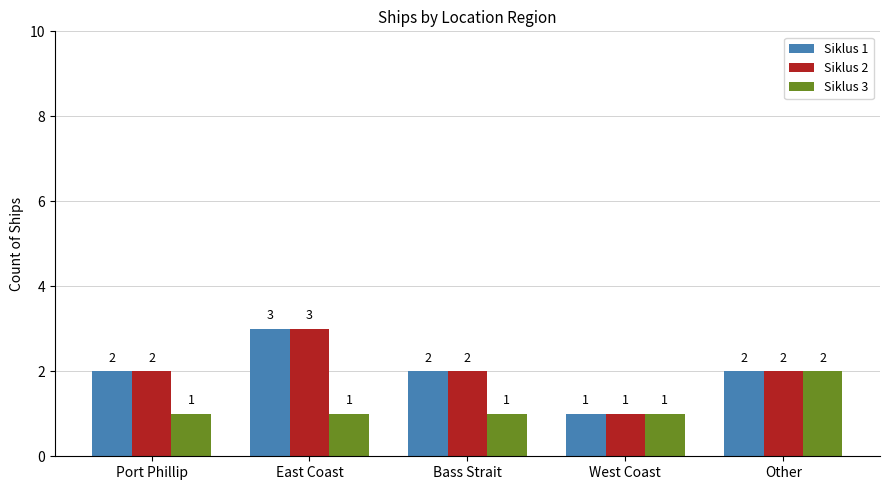

Reading right to left, transcribe all the data shown in this chart.

Siklus 1: 2	1	2	3	2
Siklus 2: 2	1	2	3	2
Siklus 3: 2	1	1	1	1